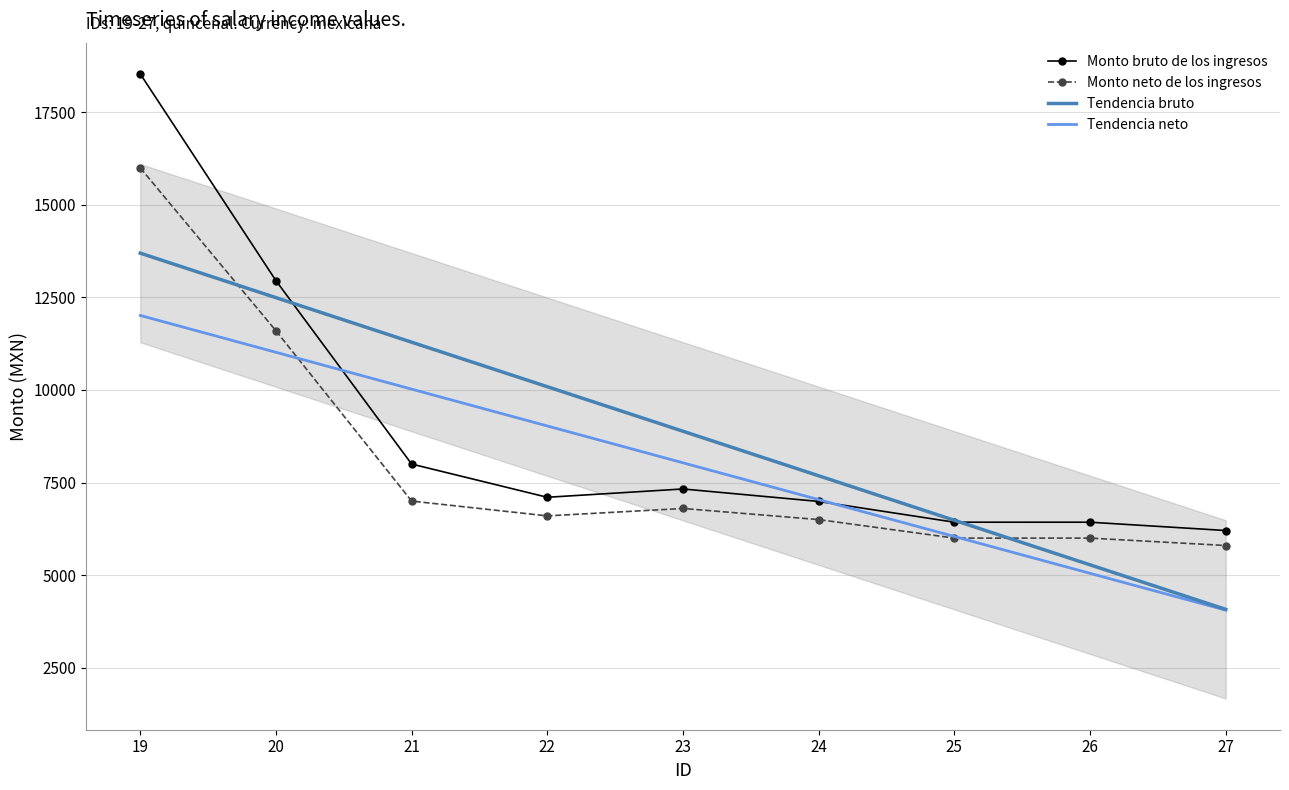

What is the average value of the Tendencia bruto series?

8886.0